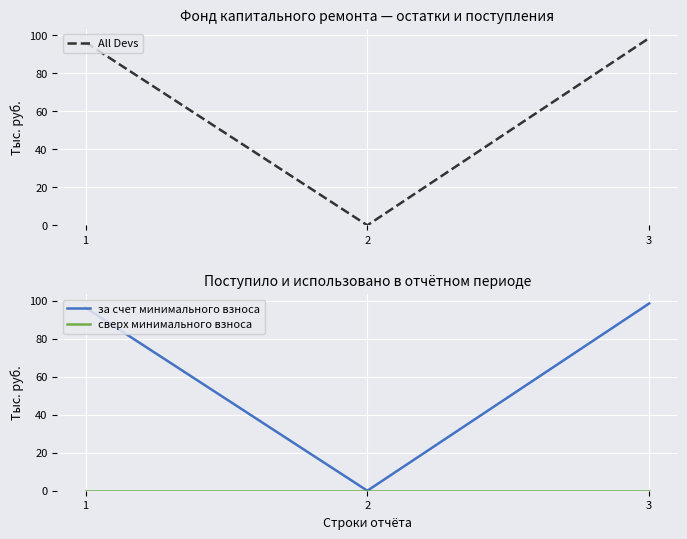

Is the value of сверх минимального взноса at 3 greater than the value of All Devs at 1?

No